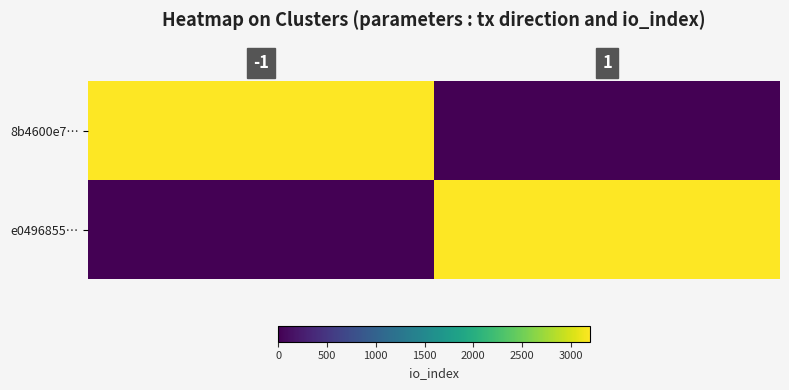

Which series changed the most between -1 and 1?

8b4600e7…